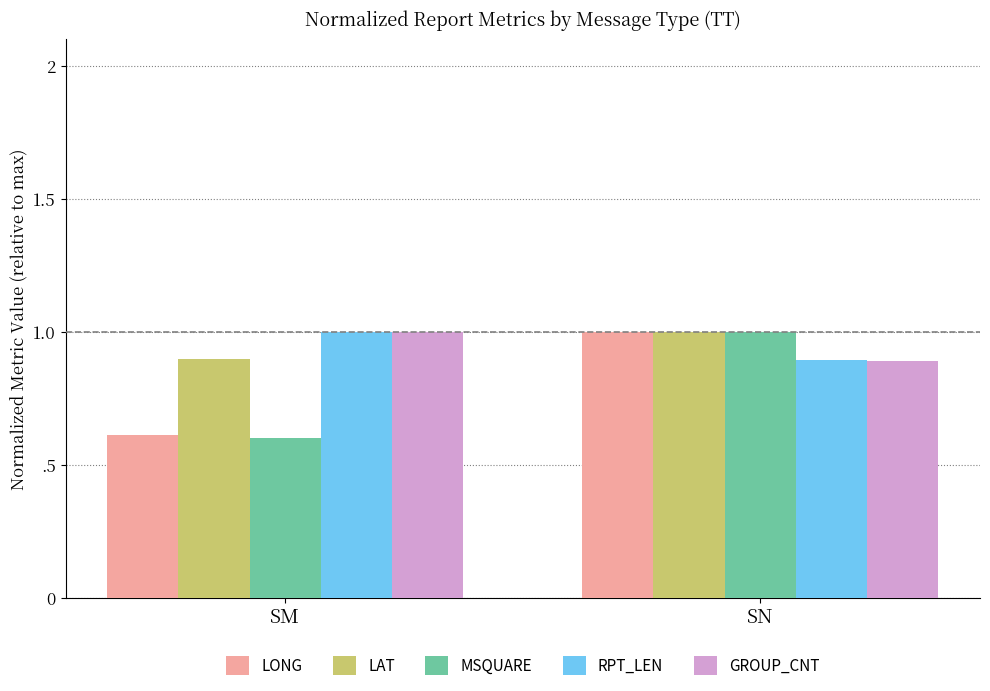

At which category is the sum across all series the highest?

SN